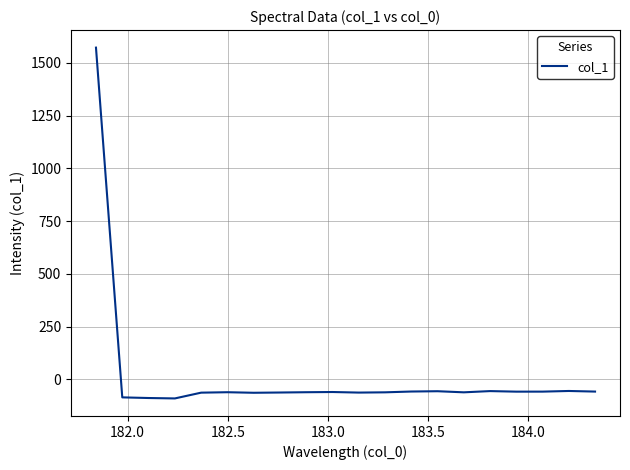

True or false: there are more than 1 points higher than both neighbors.

True